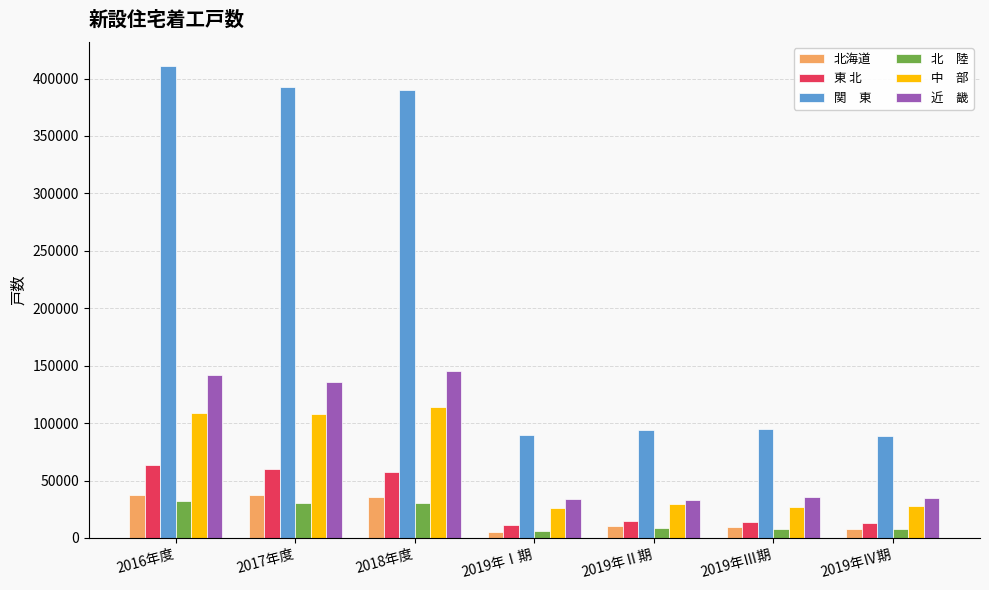

What is the greatest value displayed?

411324